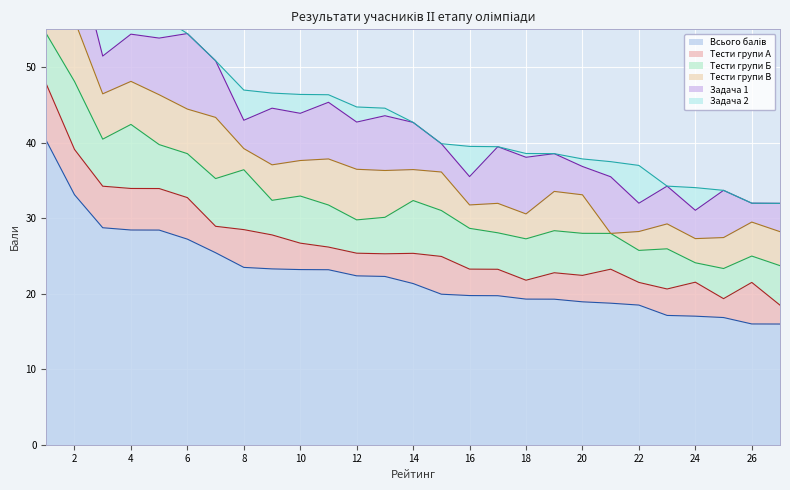

True or false: Тести групи Б has more than 2 interior local peaks.

True